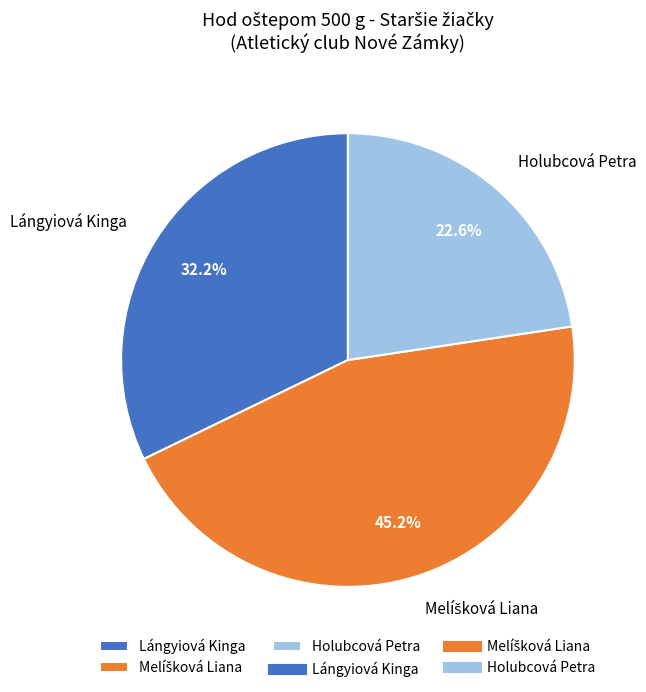

To the nearest percent, what is the difference between the largest and smallest slice percentages?

23%